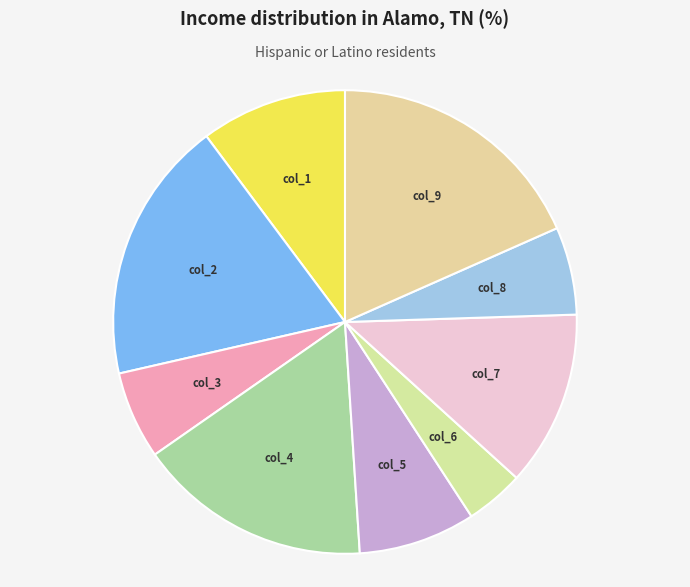

How many slices are in this pie chart?

9